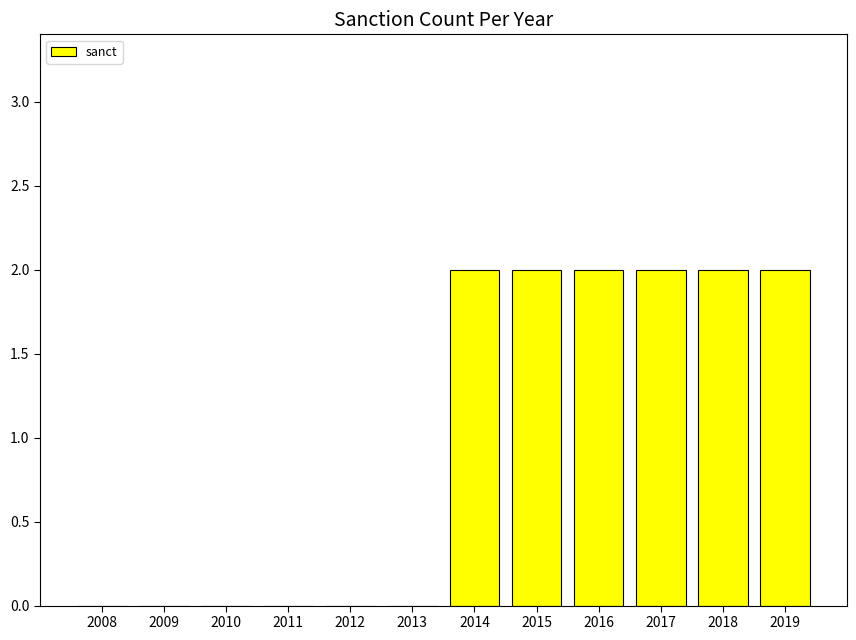

Approximately how many times larger is the value at 2018 compared to 2017?

1.0